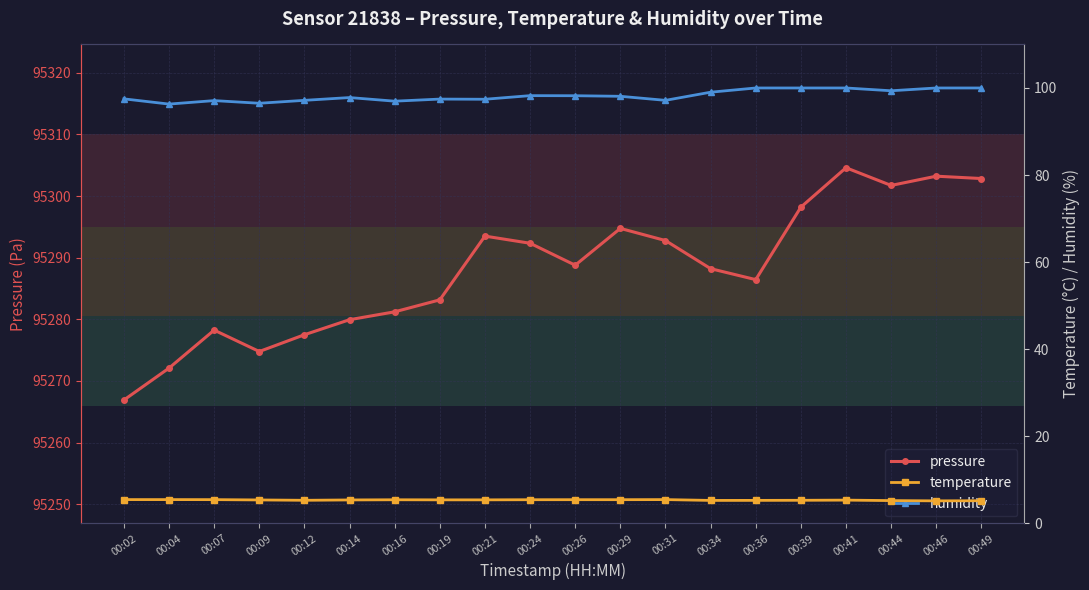

Where is the first local minimum for temperature?

00:12